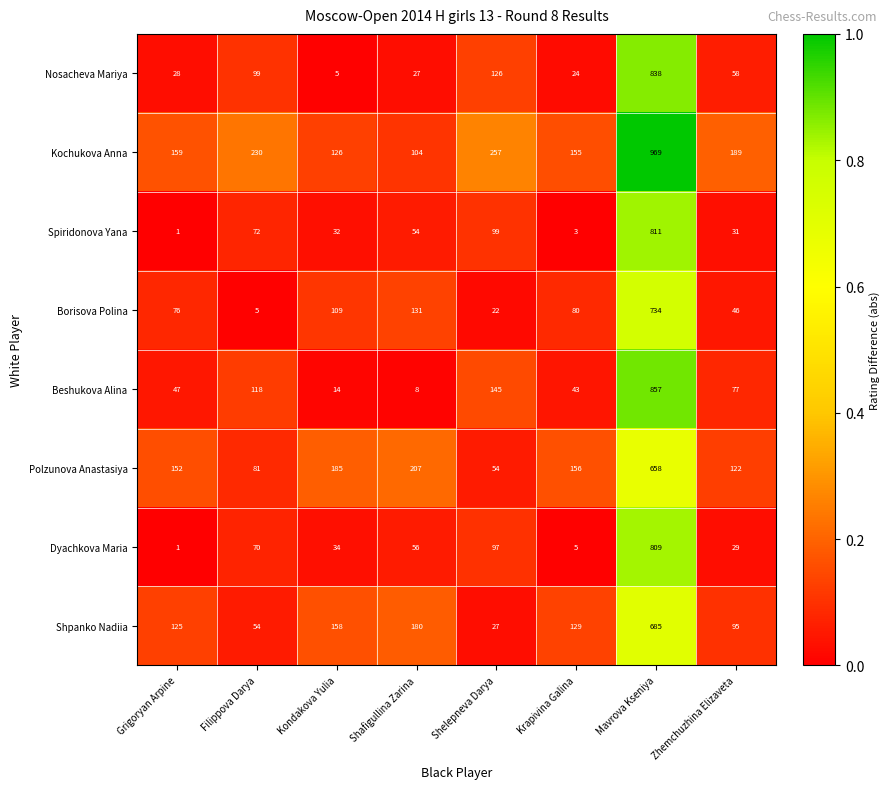

How many distinct data groups are displayed?

8